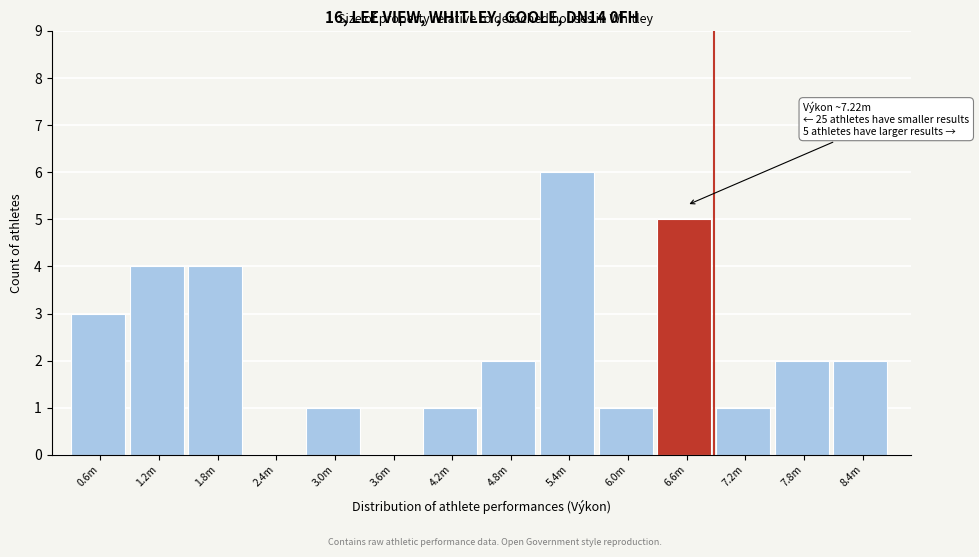

Reading right to left, extract all data points from this chart.

8.4m=2	7.8m=2	7.2m=1	6.6m=5	6.0m=1	5.4m=6	4.8m=2	4.2m=1	3.6m=0	3.0m=1	2.4m=0	1.8m=4	1.2m=4	0.6m=3